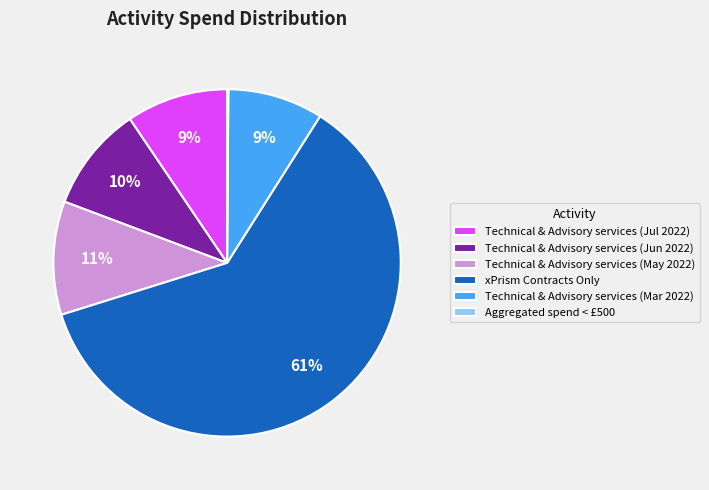

What percentage is the Technical & Advisory services (May 2022) slice, to the nearest percent?

11%